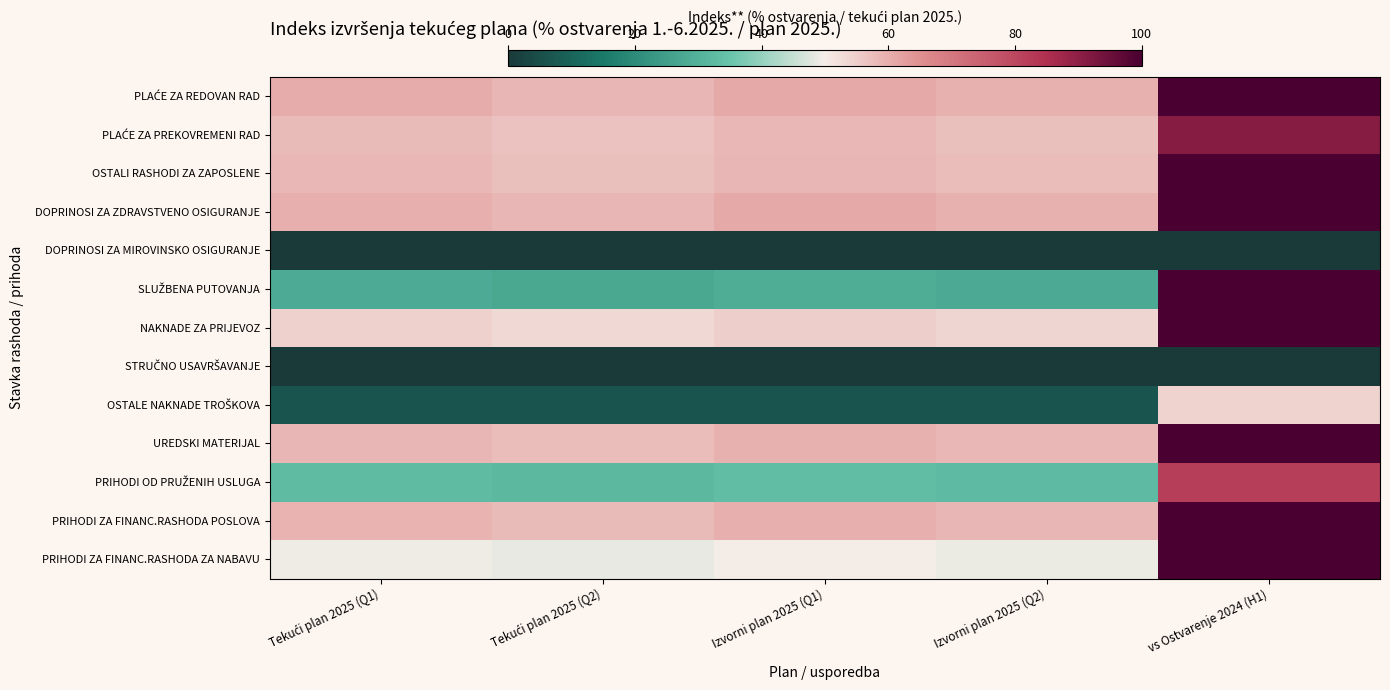

Which series has the largest total across all categories?

PRIHODI ZA FINANC.RASHODA POSLOVA